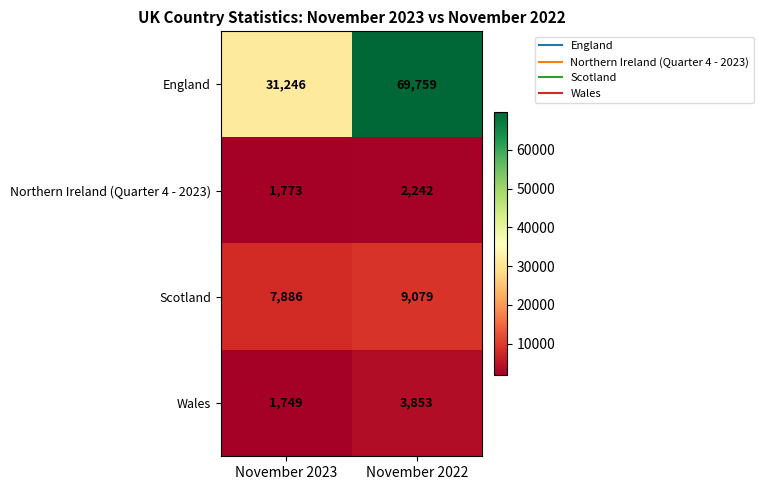

At November 2023, list the series in order from largest to smallest.

England, Scotland, Northern Ireland (Quarter 4 - 2023), Wales